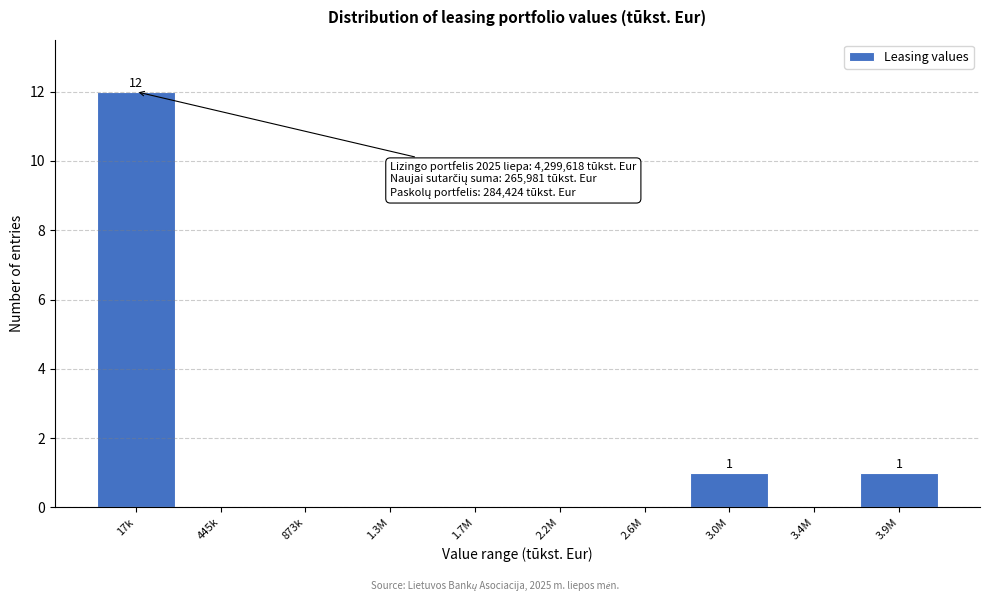

Reading left to right, transcribe all the data shown in this chart.

17k=12	445k=0	873k=0	1.3M=0	1.7M=0	2.2M=0	2.6M=0	3.0M=1	3.4M=0	3.9M=1